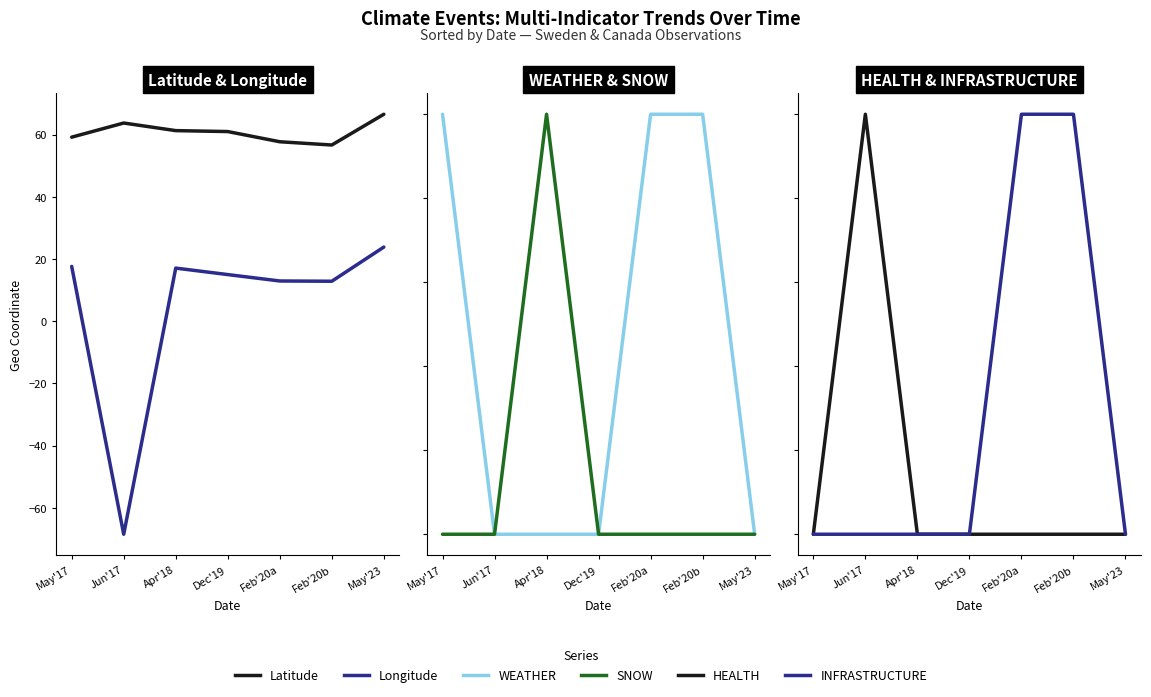

Which series changed the most between Feb'20b and May'23?

Longitude